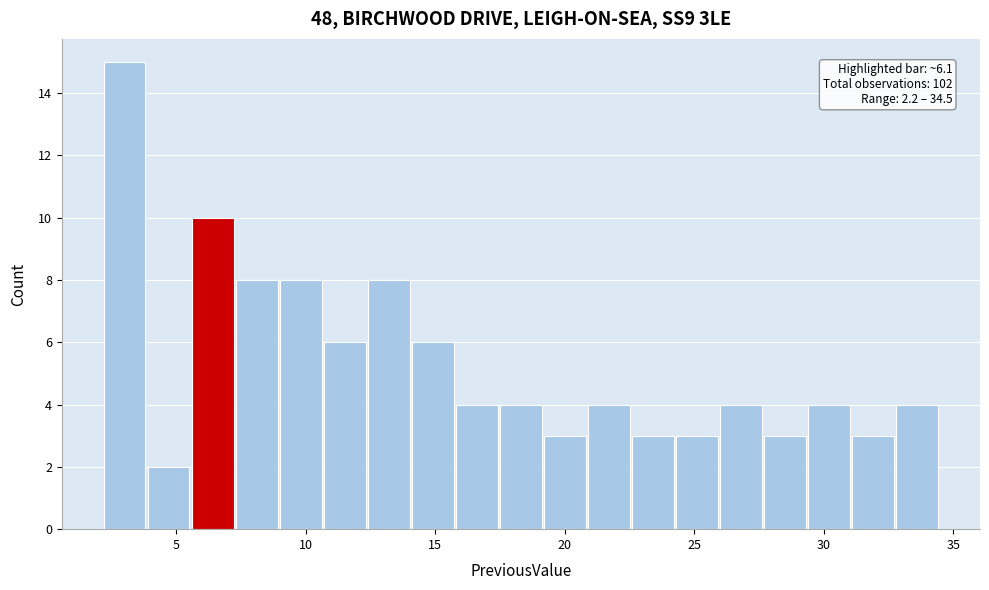

Around what value on the x-axis is the tallest bar? Give the approximate position of its centre, as read against the axis.

3.0